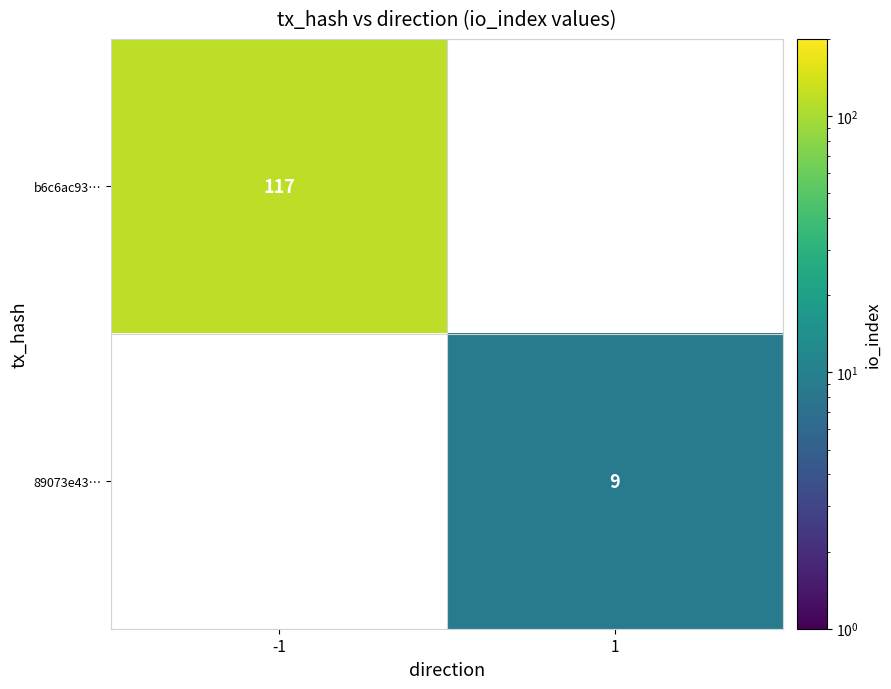

Is it true that 89073e43… equals 12 at 1?

False